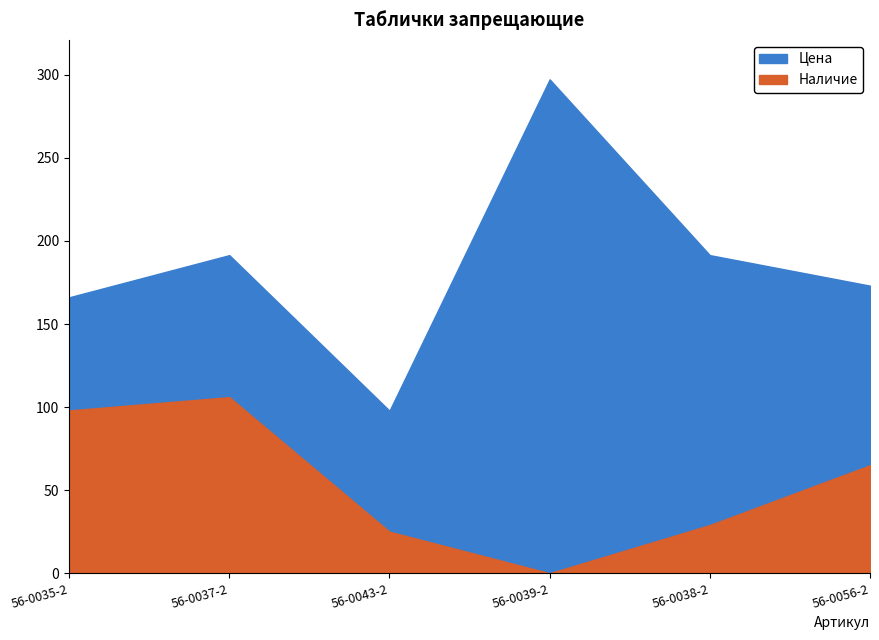

Where is the first local minimum for Наличие?

56-0039-2